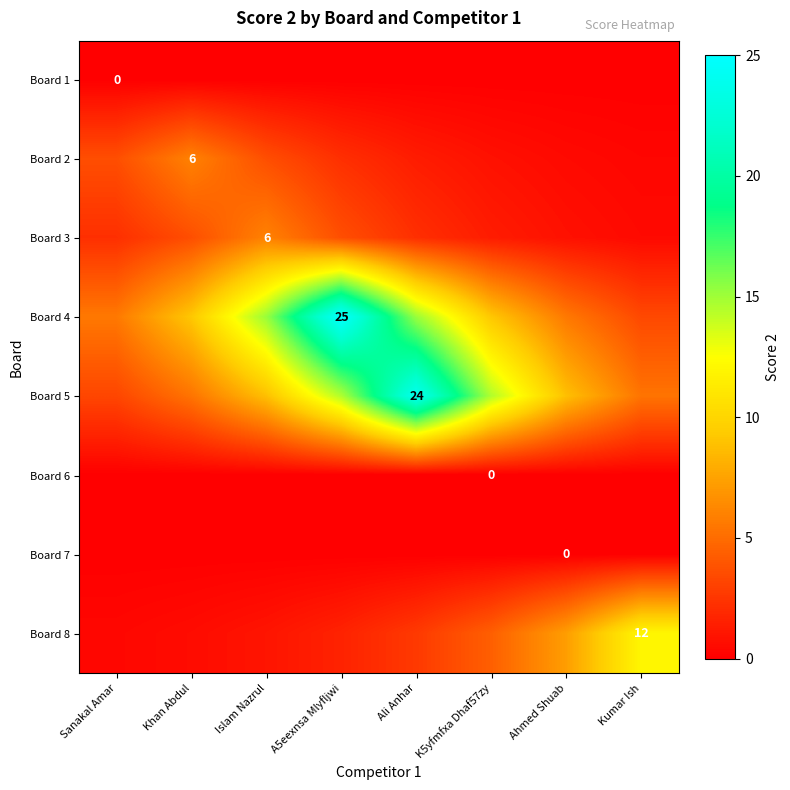

At which category is the sum across all series the highest?

A5eexnsa Mlyfljwi